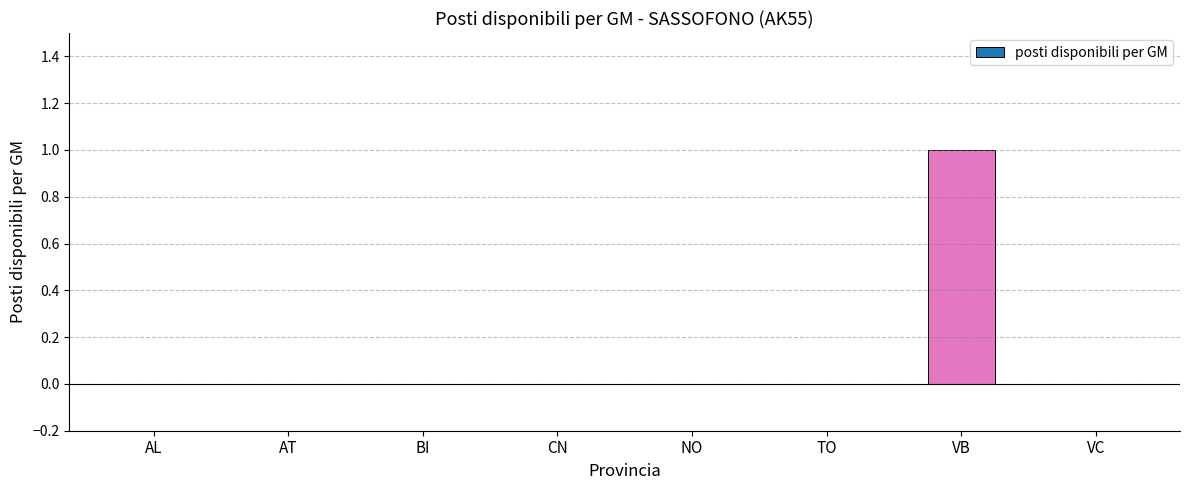

The chart shows a value of 1 at CN. True or false?

False